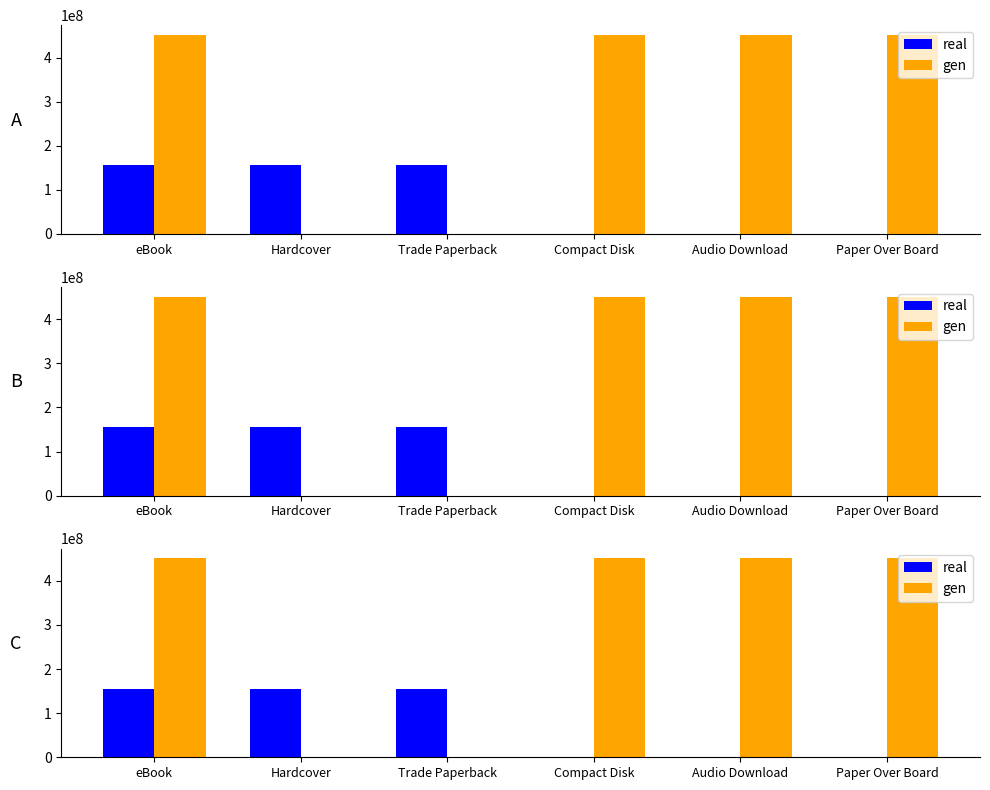

At which label does real reach its peak?

eBook